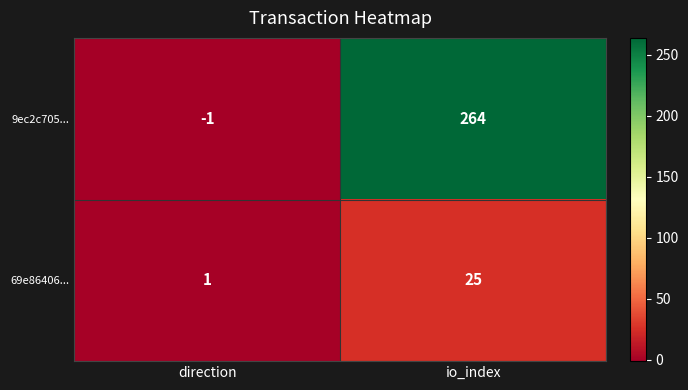

List the series in order of their overall mean, lowest first.

69e86406..., 9ec2c705...